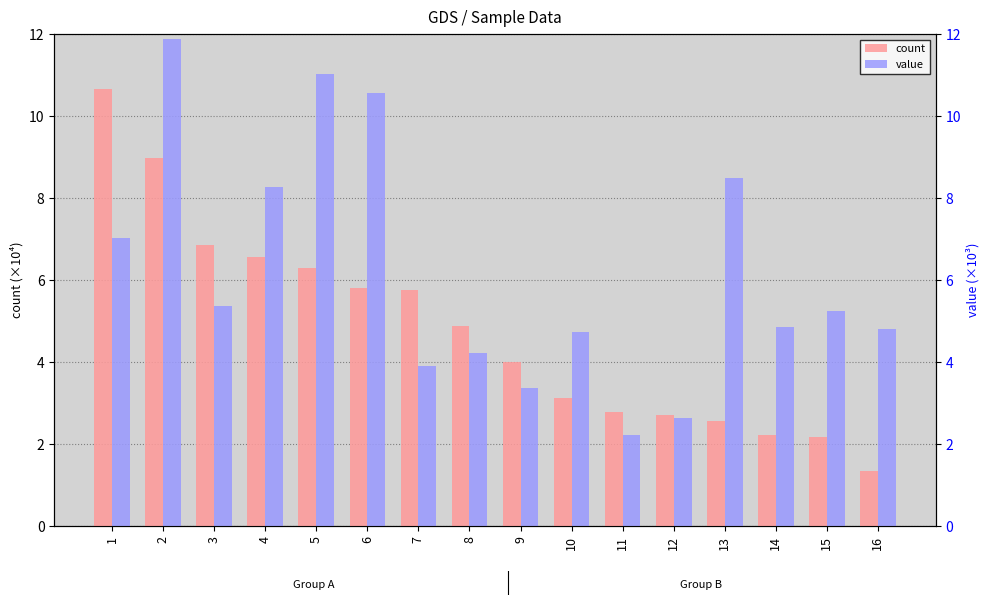

How many data points in value are above 5?

8